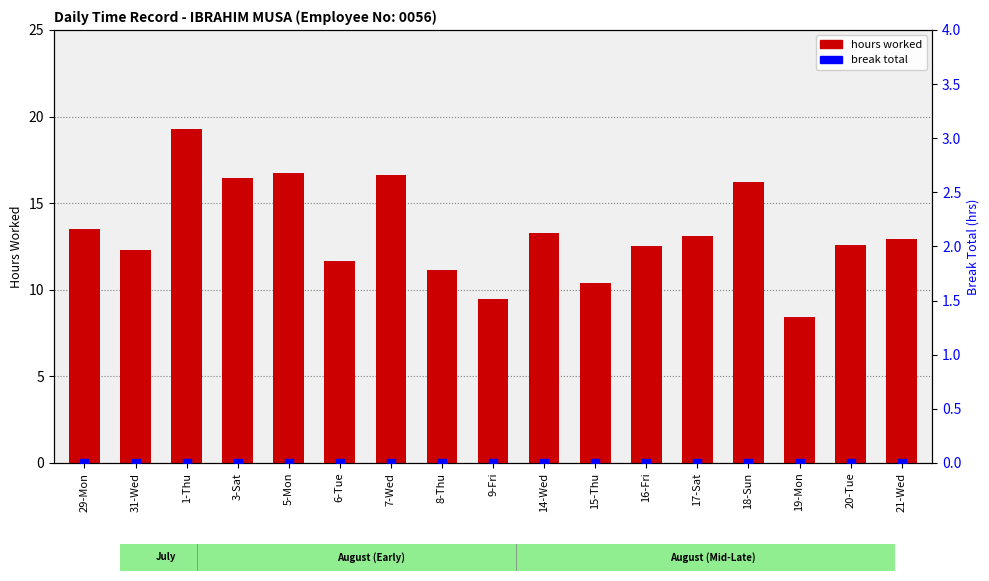

Which series has the widest spread of Y values?

hours worked